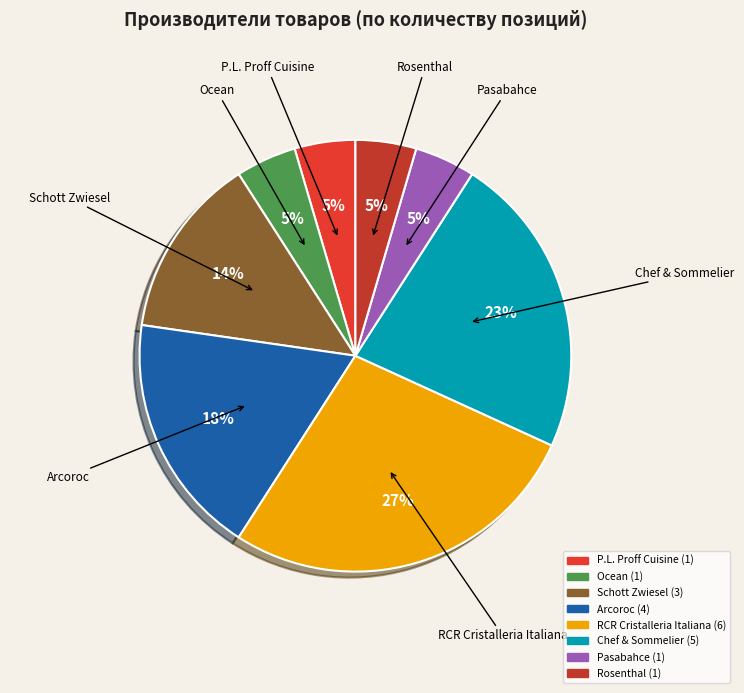

How many segments does this pie chart have?

8